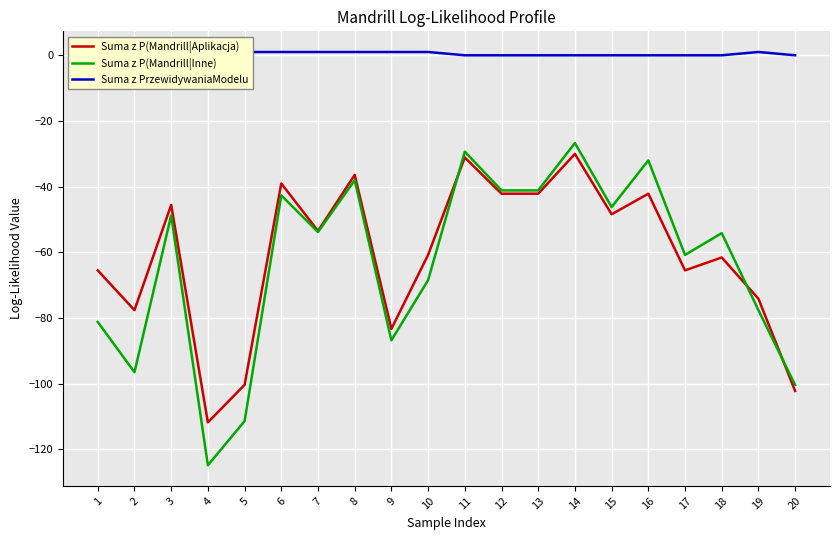

Reading left to right, list all the values displayed in this chart.

Suma z P(Mandrill|Aplikacja): -65.5	-77.7	-45.6	-111.9	-100.4	-39.0	-53.5	-36.5	-83.3	-60.8	-31.1	-42.2	-42.2	-30.1	-48.4	-42.2	-65.5	-61.6	-74.2	-102.3
Suma z P(Mandrill|Inne): -81.2	-96.6	-48.8	-124.9	-111.5	-42.7	-53.8	-38.1	-86.8	-68.5	-29.3	-41.2	-41.2	-26.7	-46.2	-32.0	-60.8	-54.2	-77.6	-100.5
Suma z PrzewidywaniaModelu: 1.0	1.0	1.0	1.0	1.0	1.0	1.0	1.0	1.0	1.0	0.0	0.0	0.0	0.0	0.0	0.0	0.0	0.0	1.0	0.0